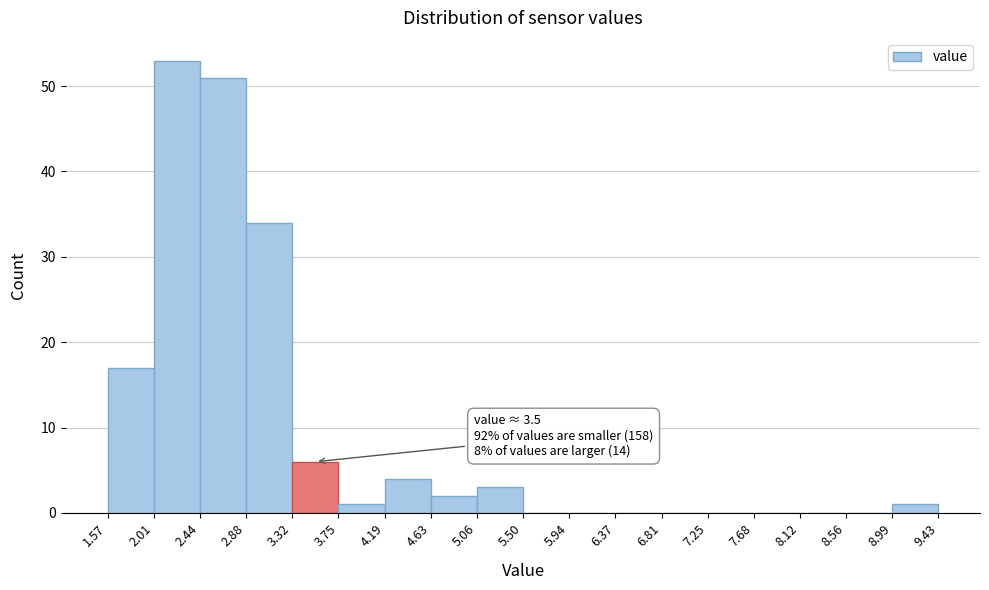

Which range on the x-axis has the tallest bar?

2.01 to 2.44